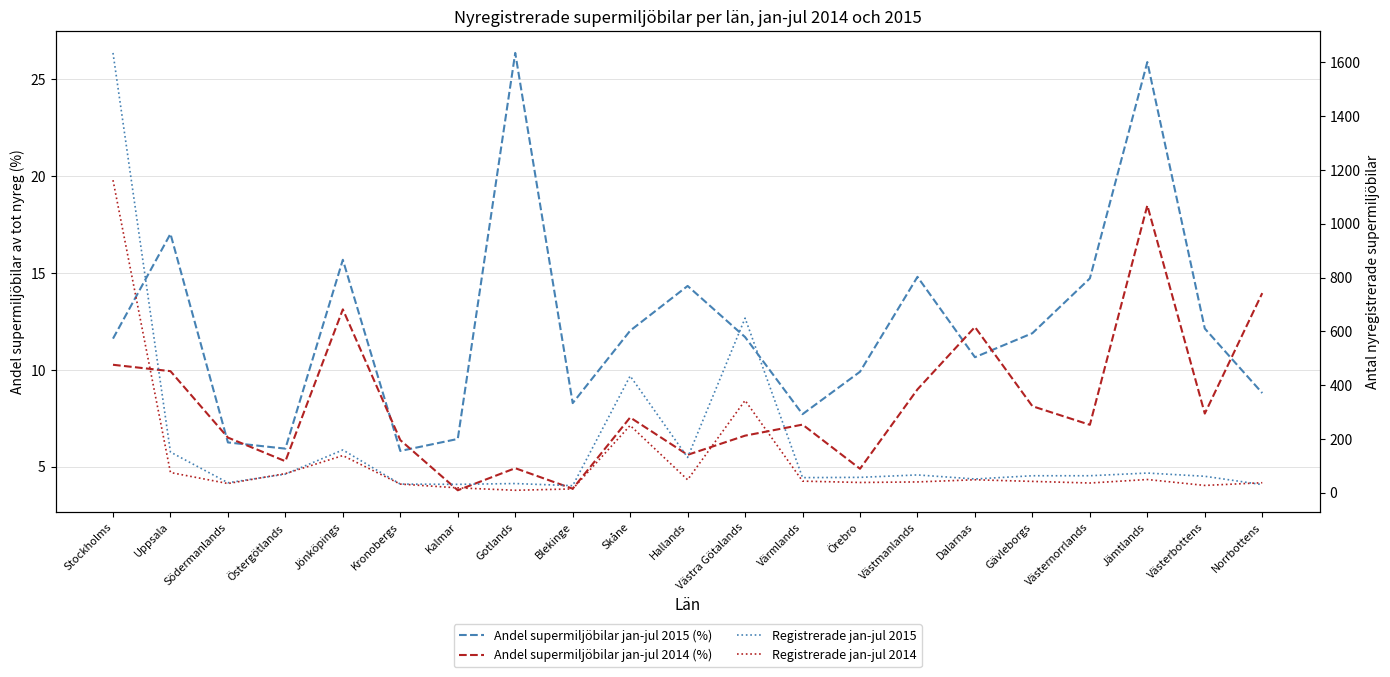

What is the label of the 14th point from the right?

Gotlands